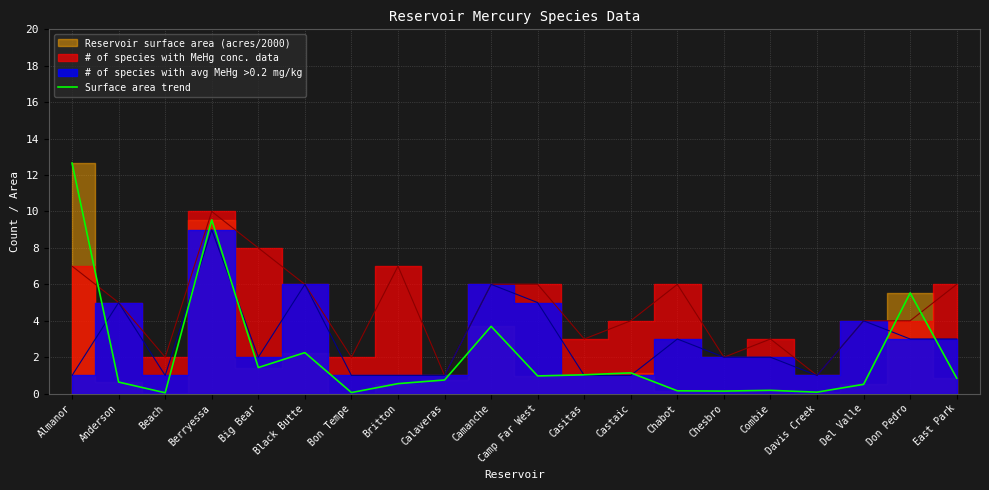

How many points are lower than both their immediate neighbors (excluding endpoints)?

6